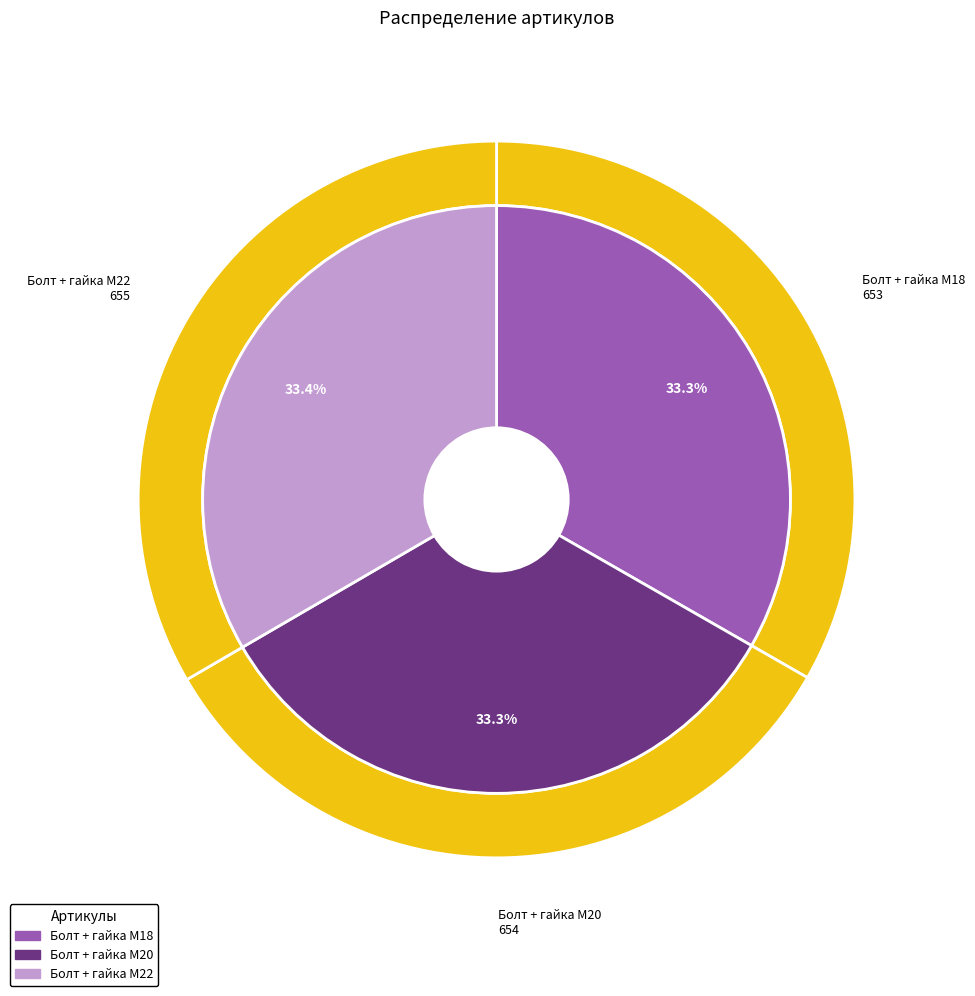

What percentage do Болт + гайка M20 and Болт + гайка M22 together represent?

66.7%